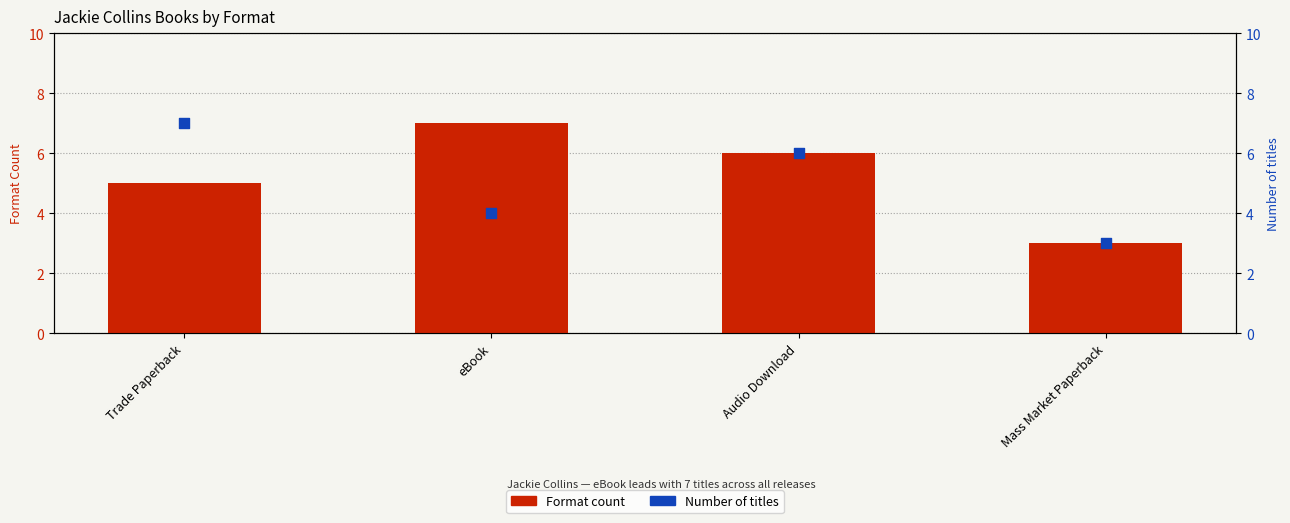

Is the value of Number of titles at eBook greater than the value of Format count at eBook?

No